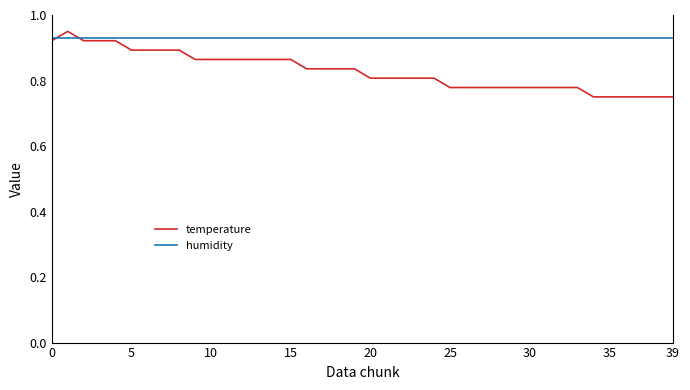

Rank the series by their average value, from highest to lowest.

humidity, temperature